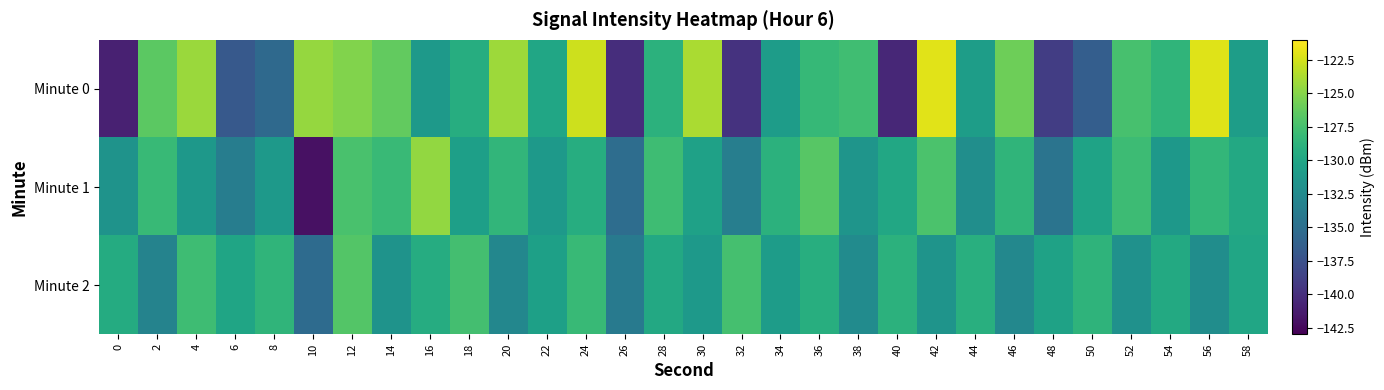

Reading left to right, list all the values displayed in this chart.

Minute 0: 0=-141.0	2=-126.6	4=-124.3	6=-136.9	8=-135.5	10=-124.4	12=-125.2	14=-126.3	16=-131.1	18=-129.3	20=-124.2	22=-130.0	24=-122.7	26=-140.1	28=-128.8	30=-123.8	32=-139.8	34=-130.8	36=-128.2	38=-127.8	40=-140.6	42=-122.0	44=-130.8	46=-125.8	48=-139.0	50=-136.4	52=-127.4	54=-128.6	56=-122.1	58=-130.7
Minute 1: 0=-131.7	2=-128.2	4=-131.3	6=-133.7	8=-131.2	10=-142.0	12=-127.4	14=-128.1	16=-124.6	18=-130.6	20=-128.5	22=-131.2	24=-129.3	26=-135.1	28=-127.8	30=-130.4	32=-133.6	34=-128.9	36=-126.7	38=-131.5	40=-129.8	42=-127.2	44=-132.1	46=-128.6	48=-134.5	50=-130.2	52=-127.9	54=-131.3	56=-128.4	58=-129.7
Minute 2: 0=-129.5	2=-133.2	4=-127.8	6=-130.1	8=-128.6	10=-135.3	12=-126.9	14=-131.7	16=-129.4	18=-127.6	20=-132.8	22=-130.5	24=-128.2	26=-133.9	28=-129.7	30=-131.1	32=-127.5	34=-130.8	36=-129.2	38=-132.4	40=-128.9	42=-131.6	44=-129.1	46=-132.7	48=-130.3	50=-128.7	52=-131.9	54=-129.6	56=-132.2	58=-130.0